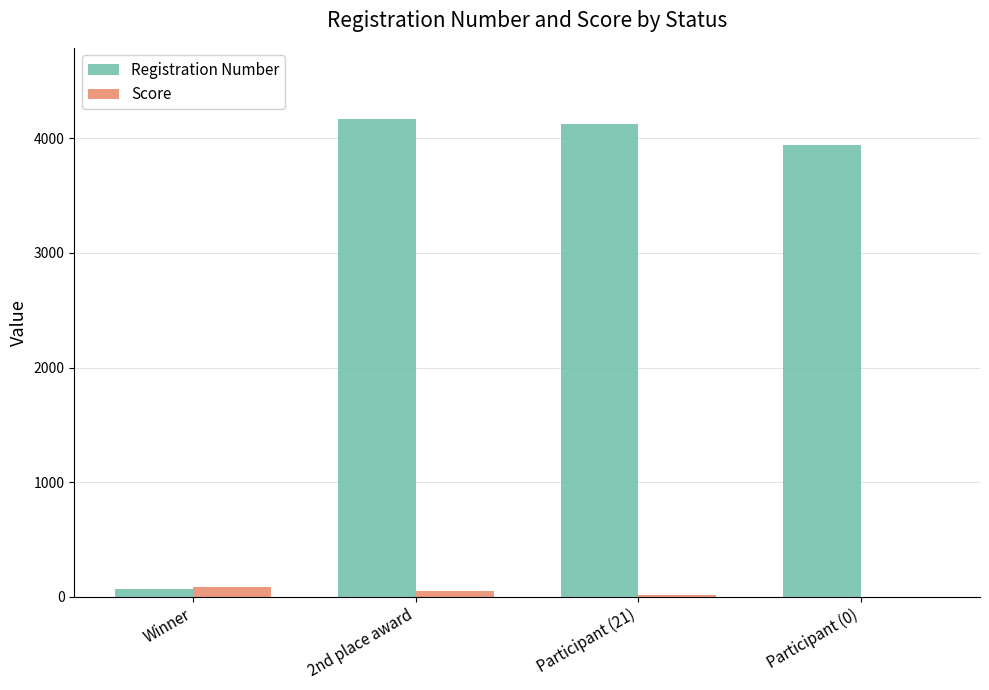

How many groups of bars are there?

4